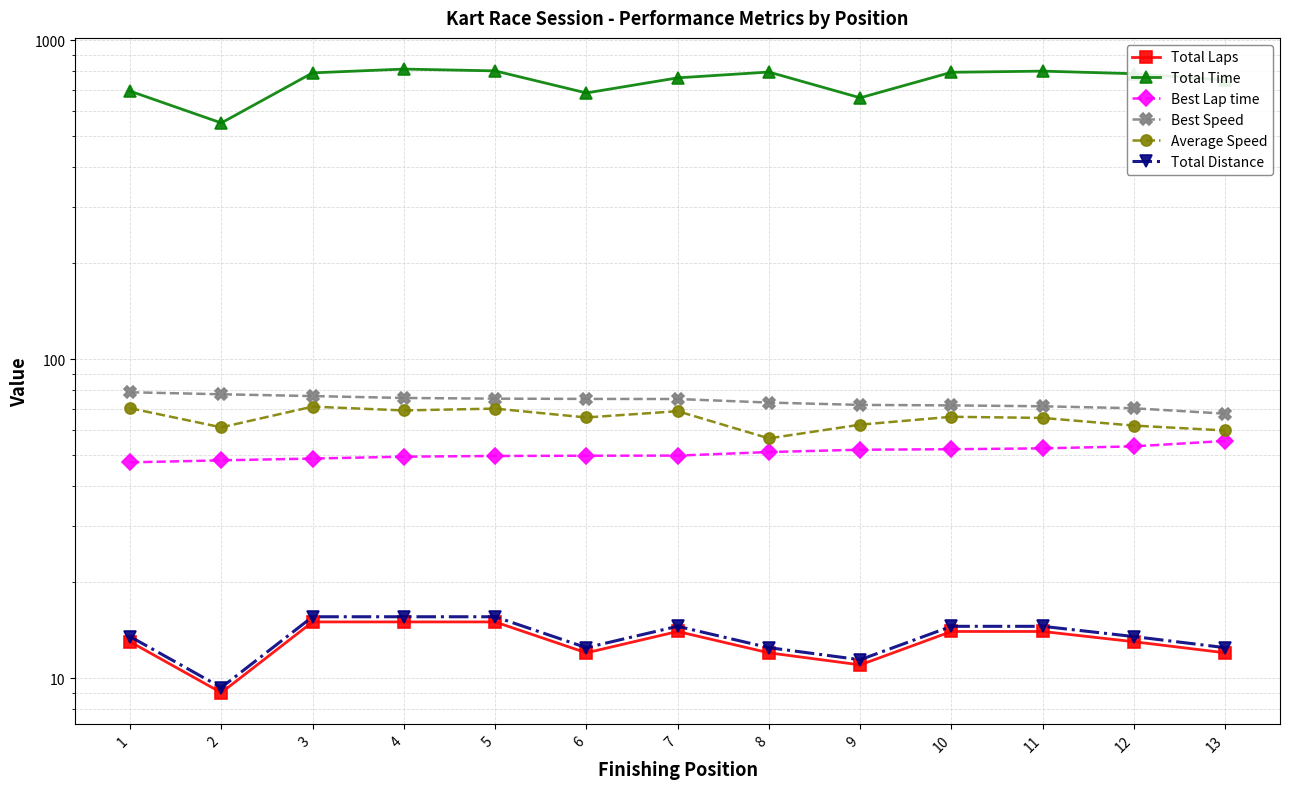

Between 6 and 11, which is larger?

11